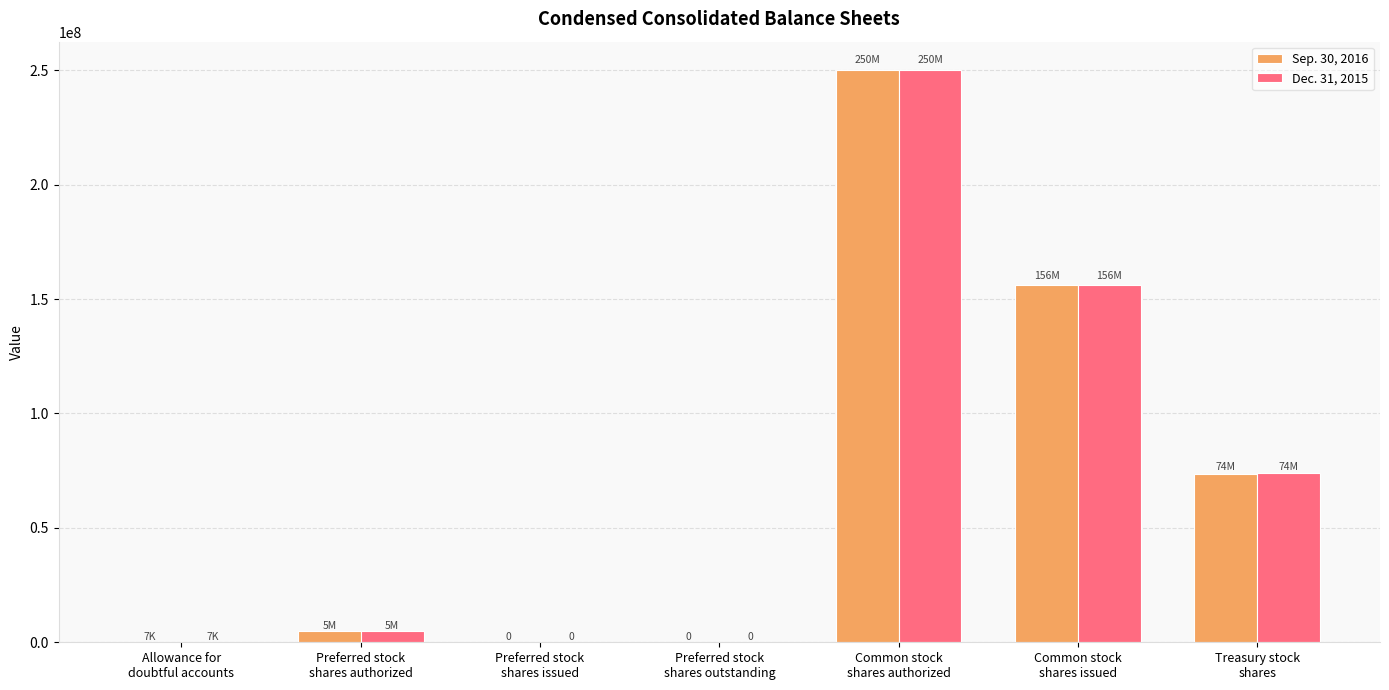

What is the maximum value shown in the chart?

250000000